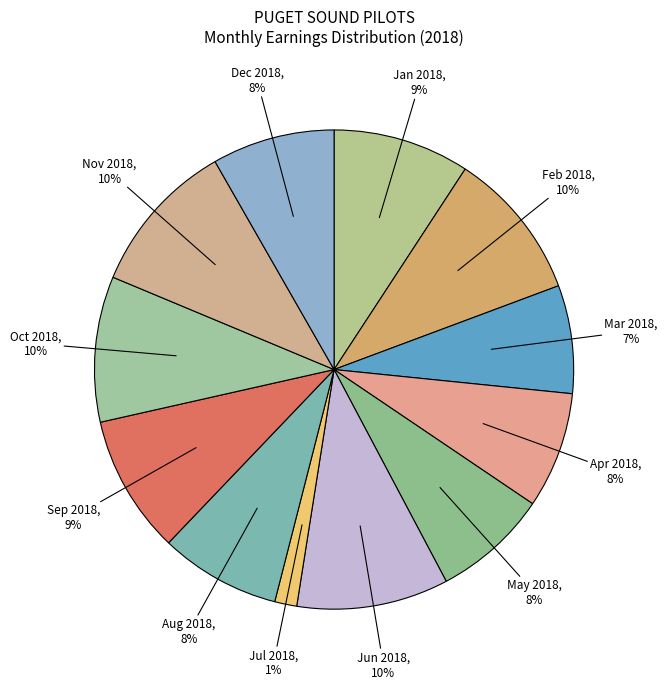

Which category has the smallest portion of the pie?

Jul 2018